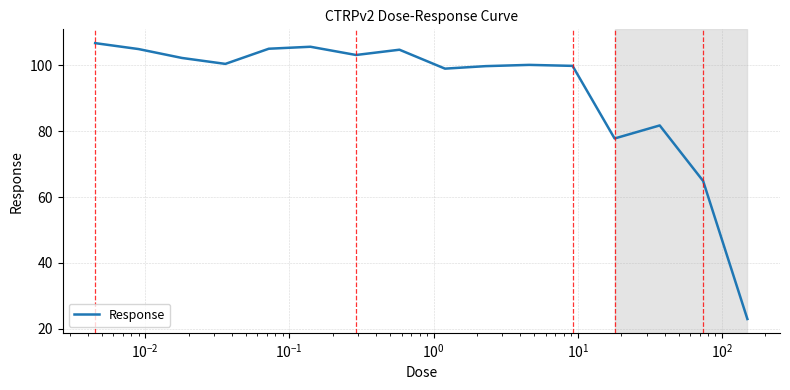

What is the greatest value displayed?

106.7